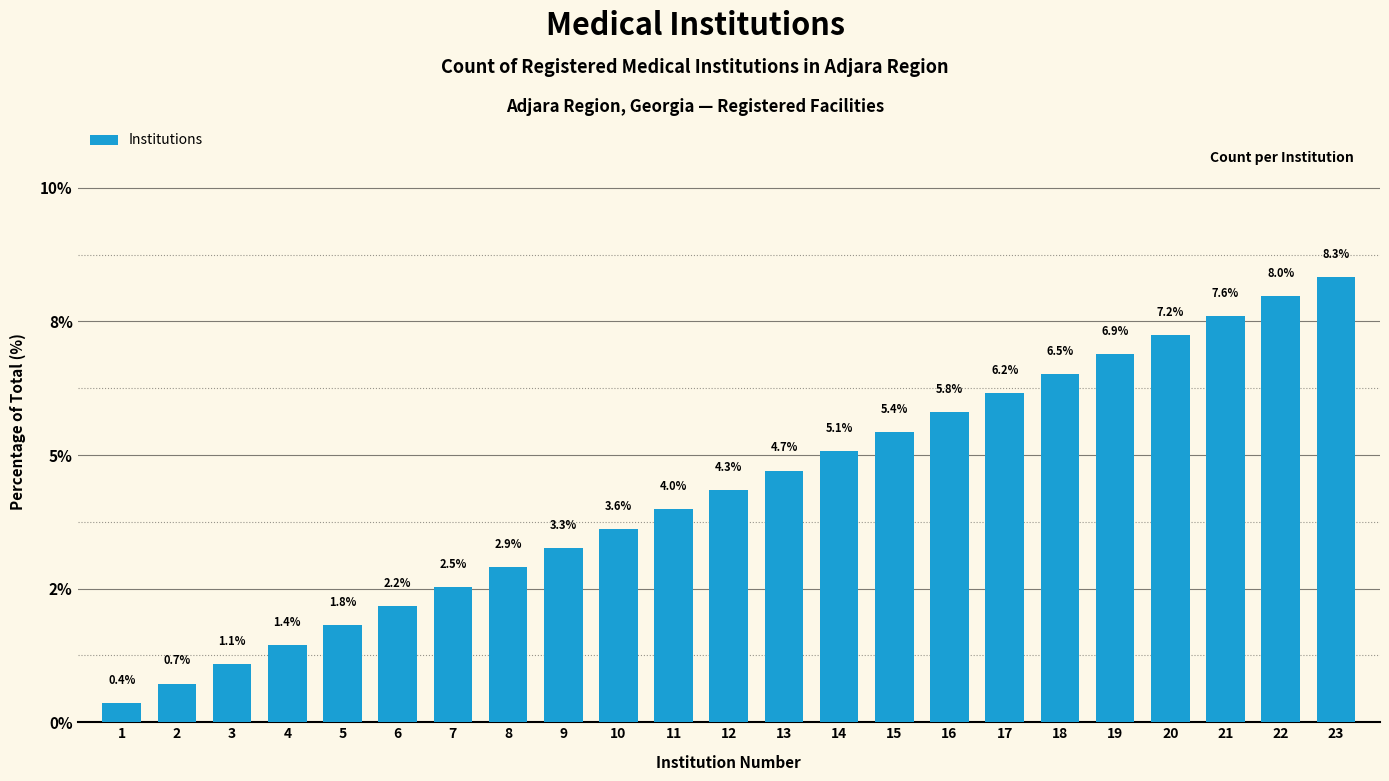

True or false: the data shows 2.5 at 18.

False